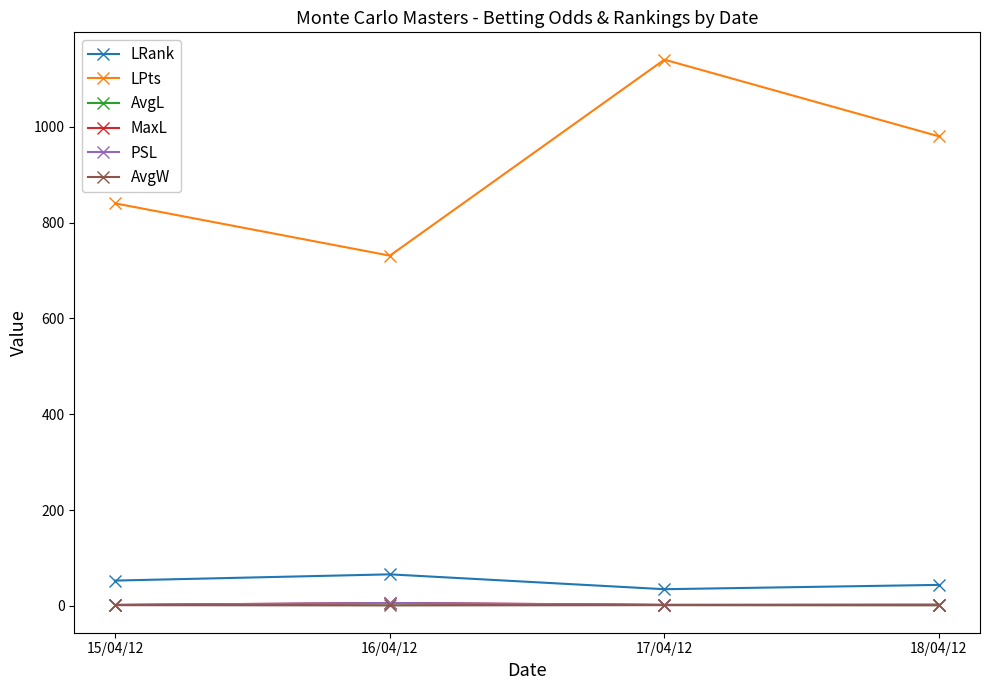

What is the label of the 1st point from the right?

18/04/12